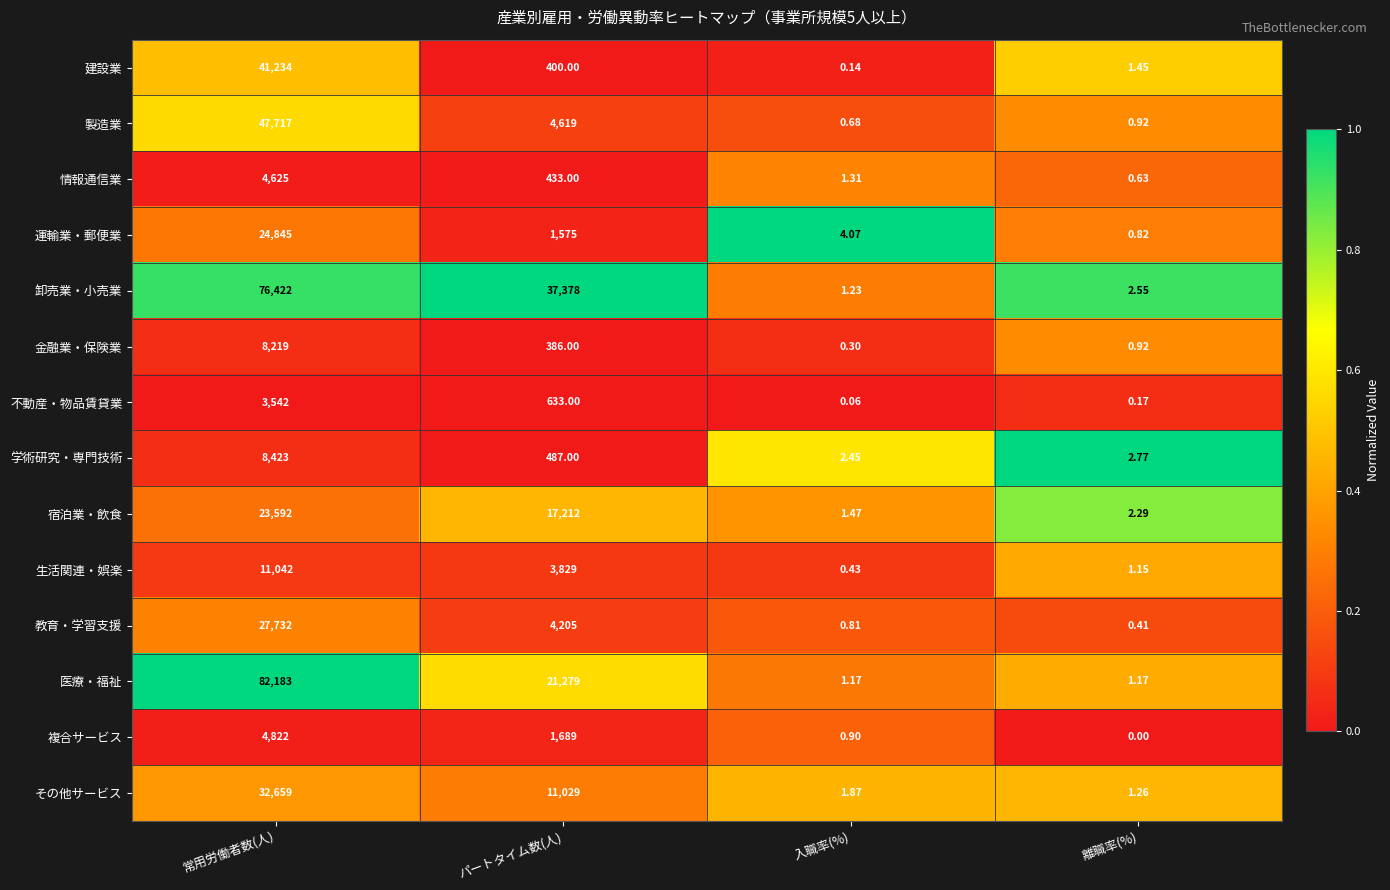

Count the number of data series in this chart.

14